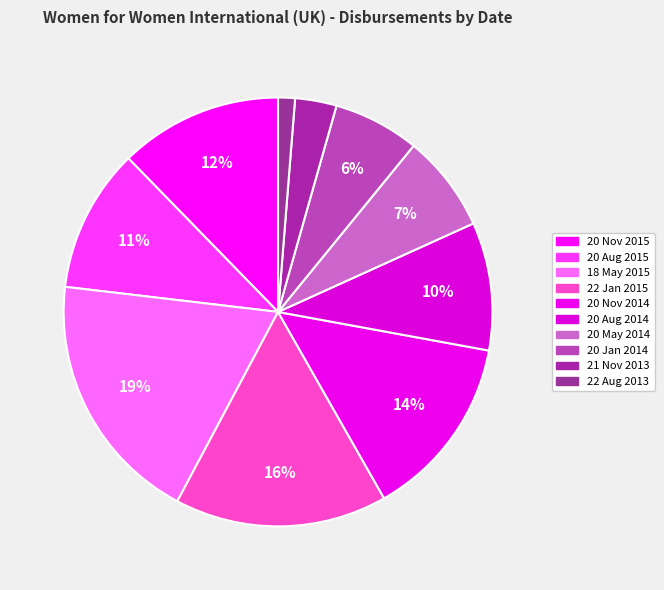

To the nearest percent, what is the average slice percentage?

10%